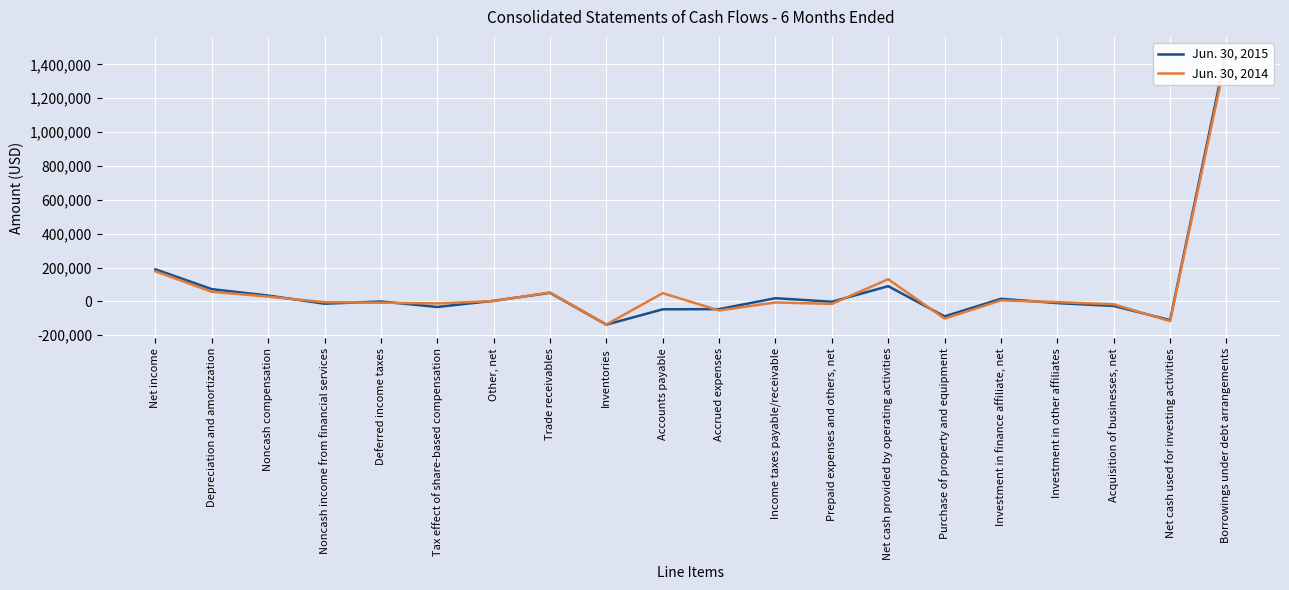

True or false: Jun. 30, 2015 and Jun. 30, 2014 intersect in this chart.

True